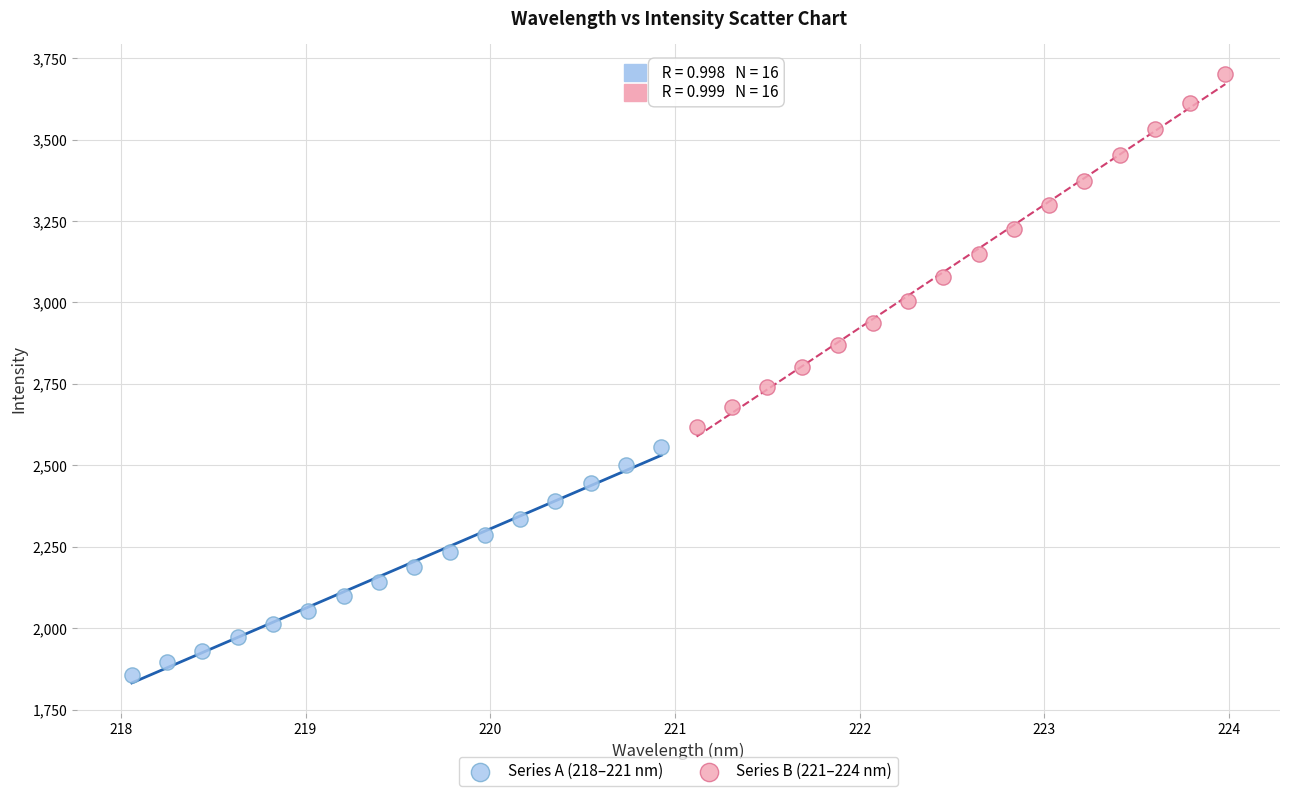

Which series contains the highest Y value?

Series B (221–224 nm)